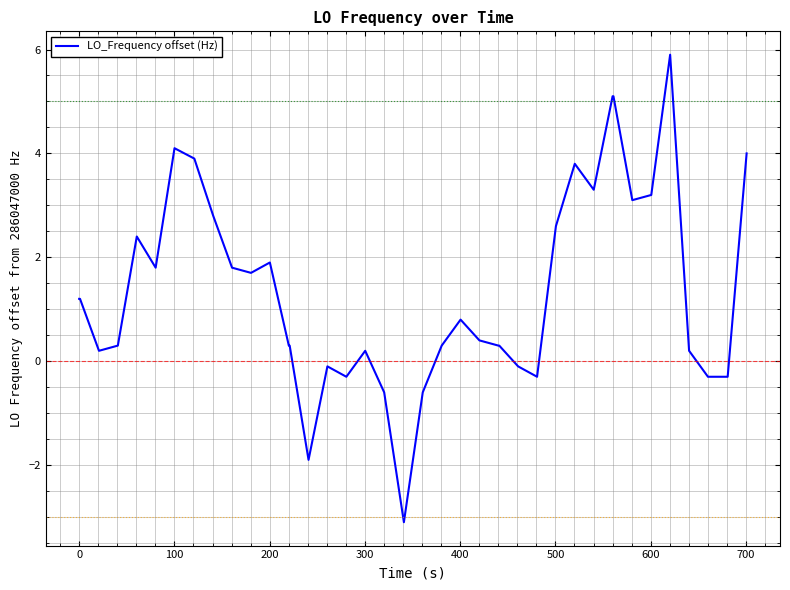

What is the minimum value shown in the chart?

-3.1